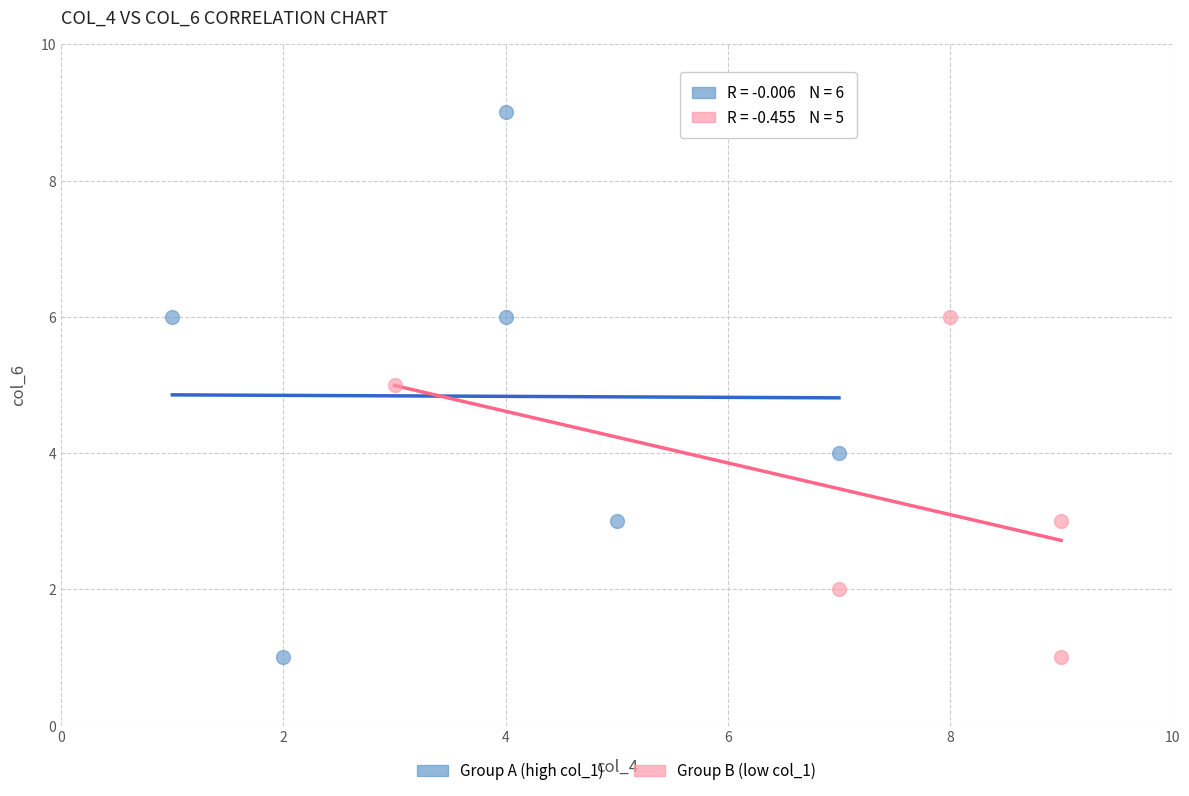

What are all the series names shown in the legend?

Group A (high col_1), Group B (low col_1)